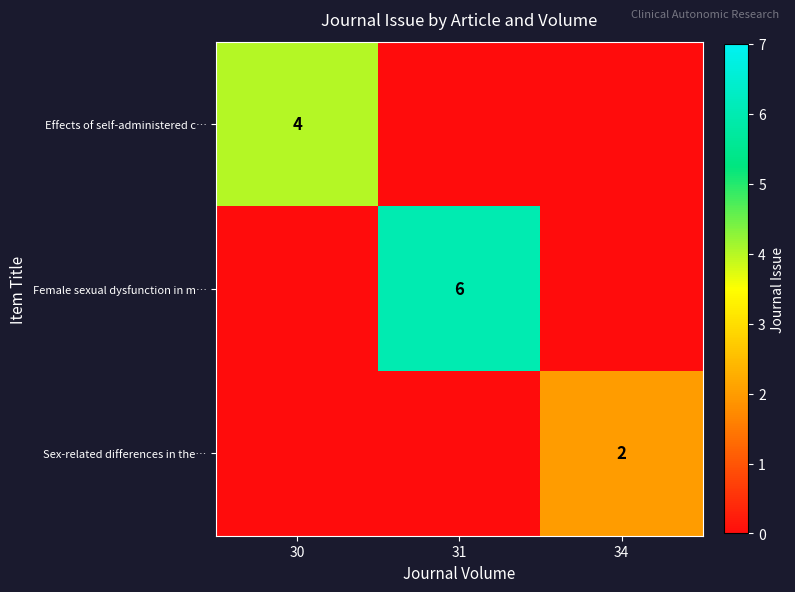

Is it true that Effects of self-administered c… equals 4 at 30?

True